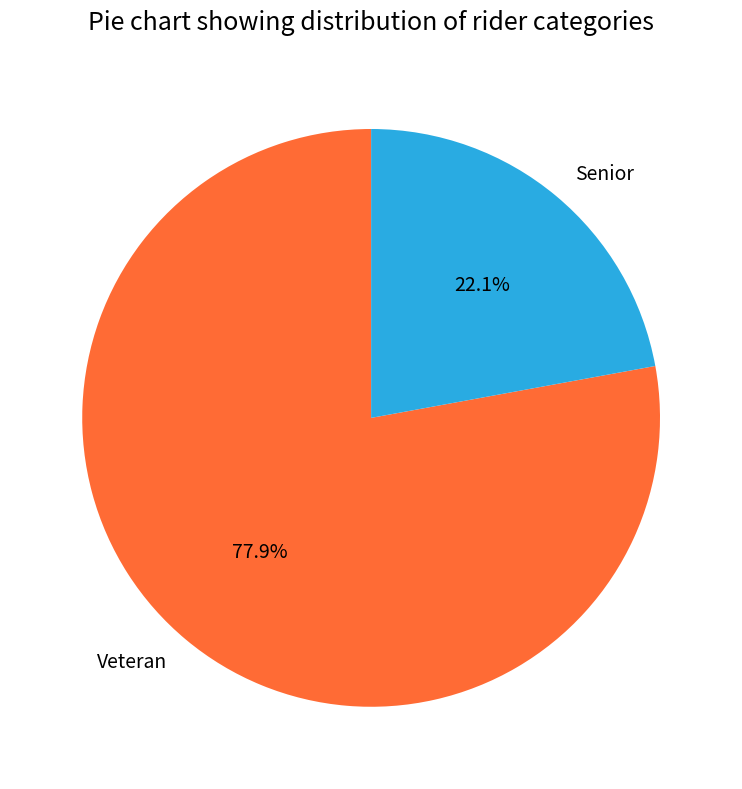

To the nearest percent, what is the difference between the Senior and Veteran slice percentages?

56%